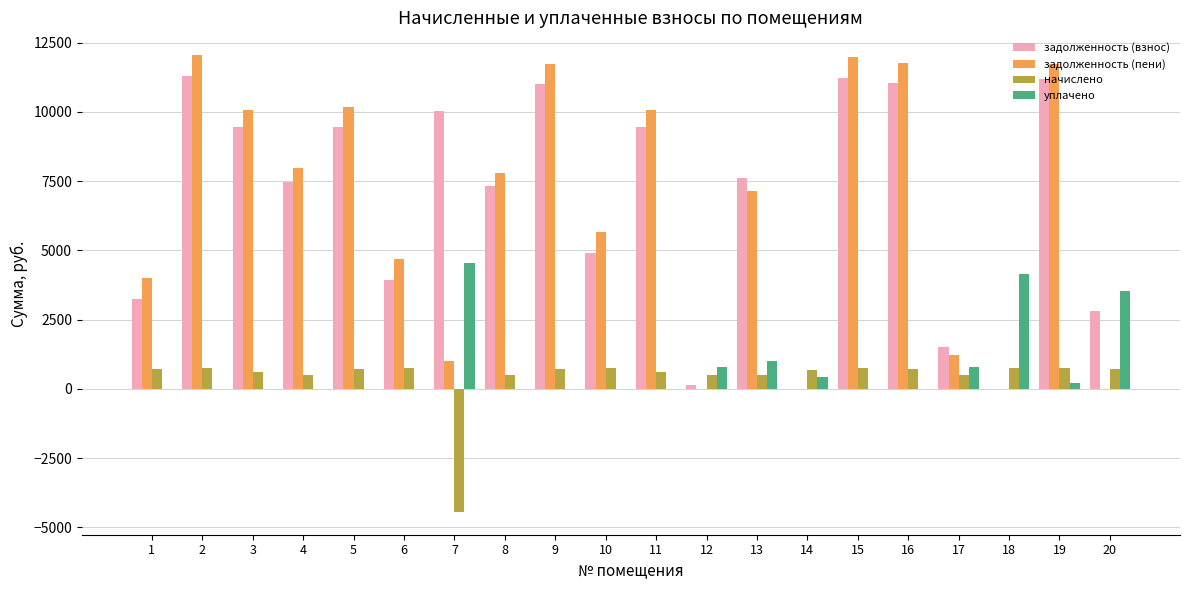

The value of уплачено at 7 is 4555.3. True or false?

True